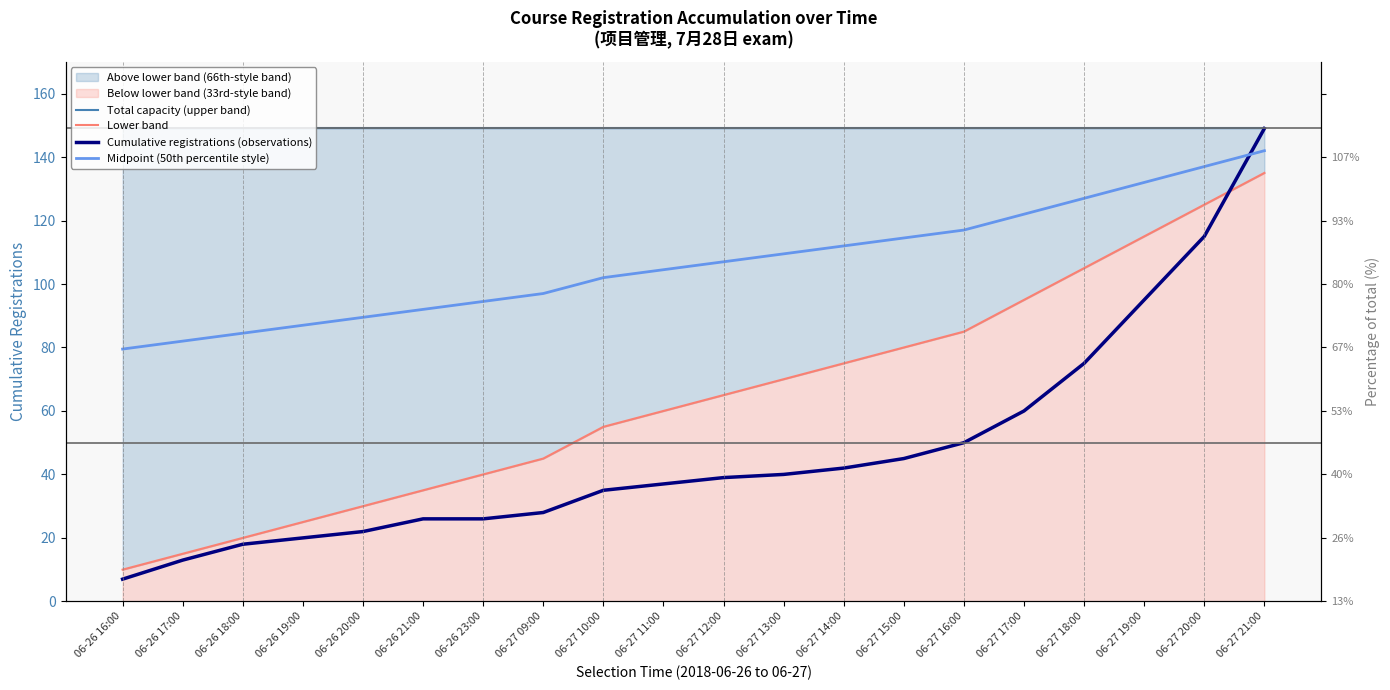

Rank the series by their maximum value, from highest to lowest.

Total capacity (upper band), Cumulative registrations (observations), Midpoint (50th percentile style), Lower band